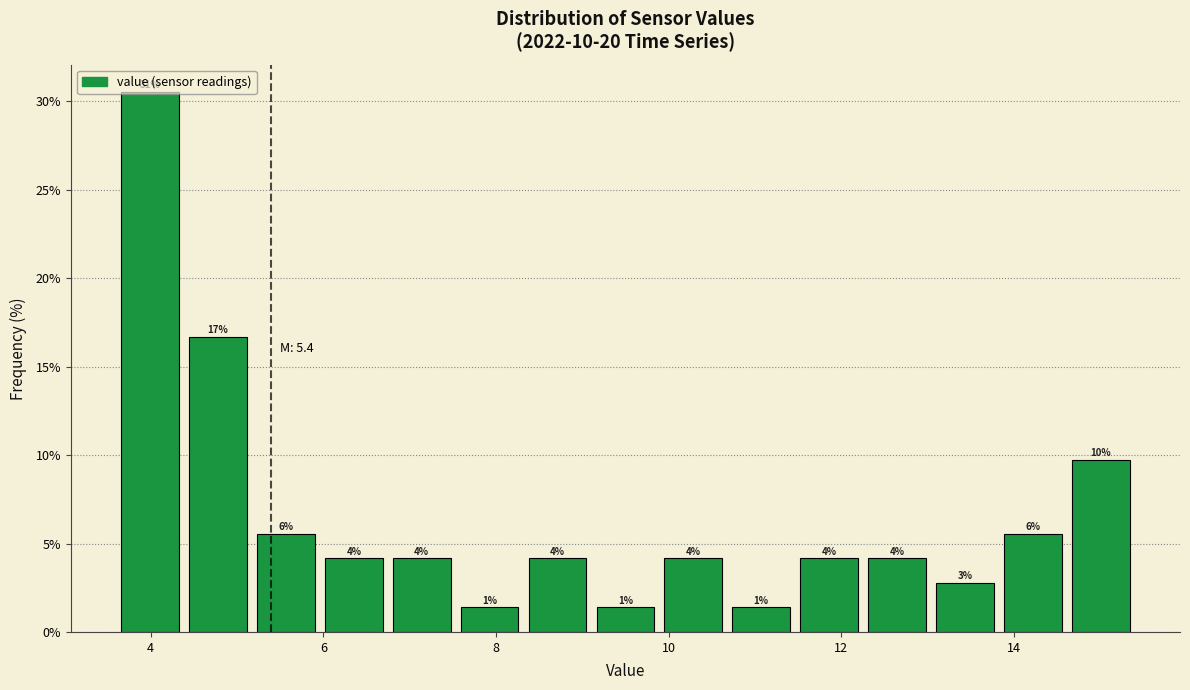

Read against the x-axis, roughly where is the centre of the tallest bar?

4.0